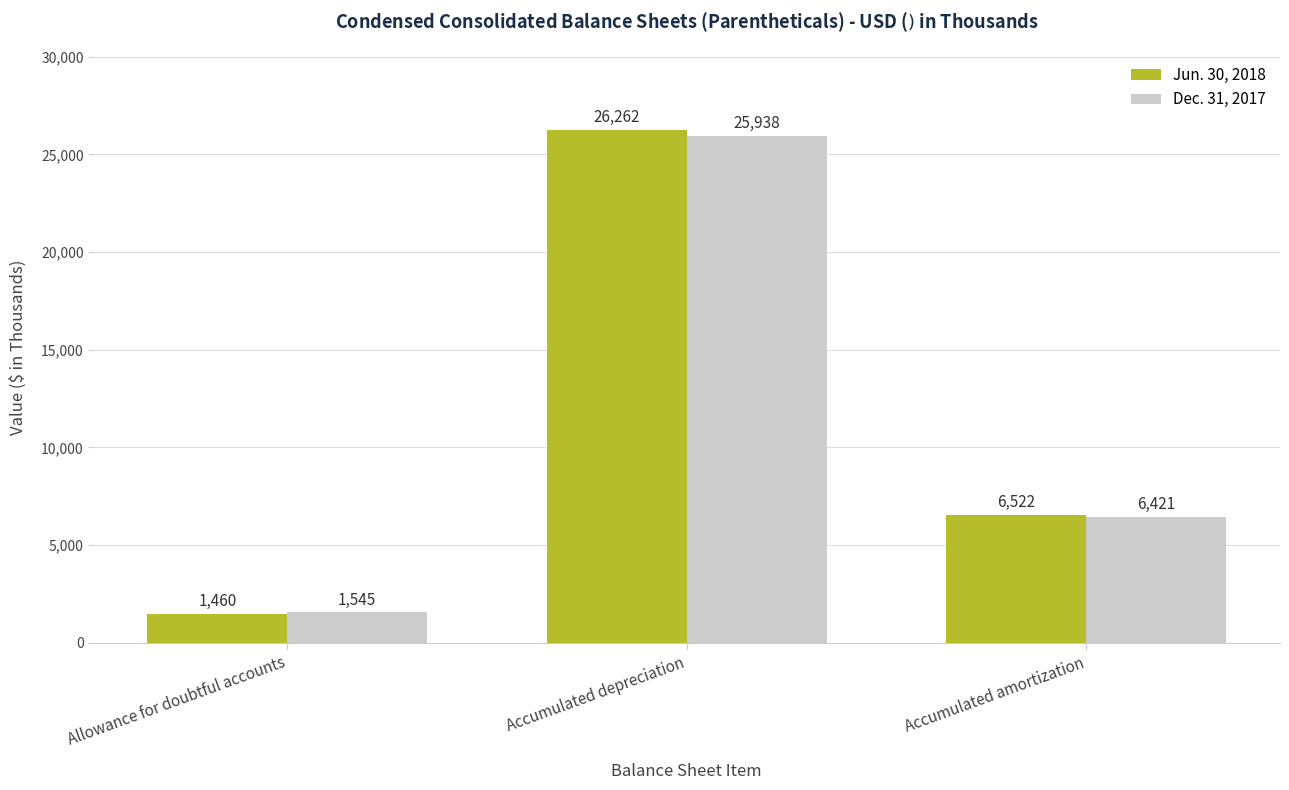

List the series in order of their peak value, lowest first.

Dec. 31, 2017, Jun. 30, 2018